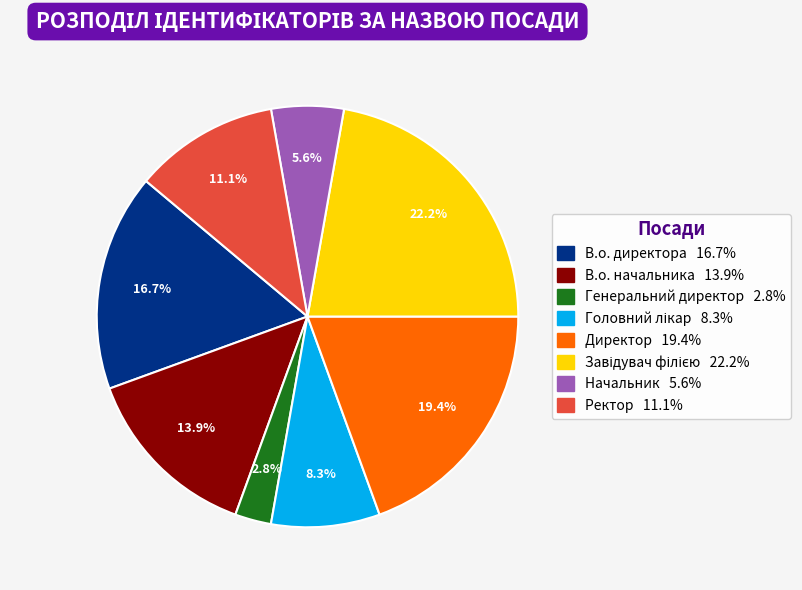

Is Генеральний директор the majority of the pie?

No